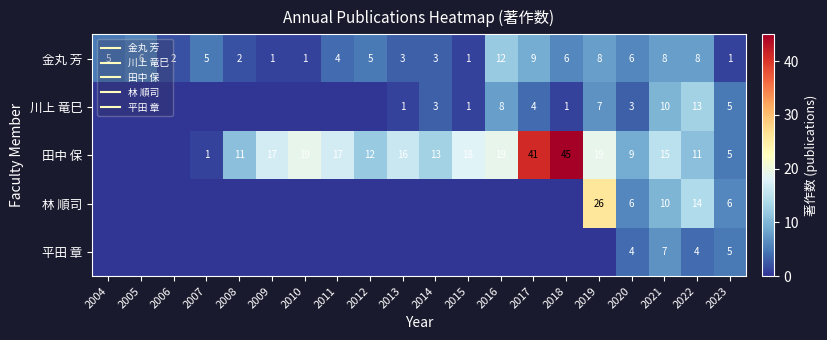

At how many categories does at least one series exceed 15?

9